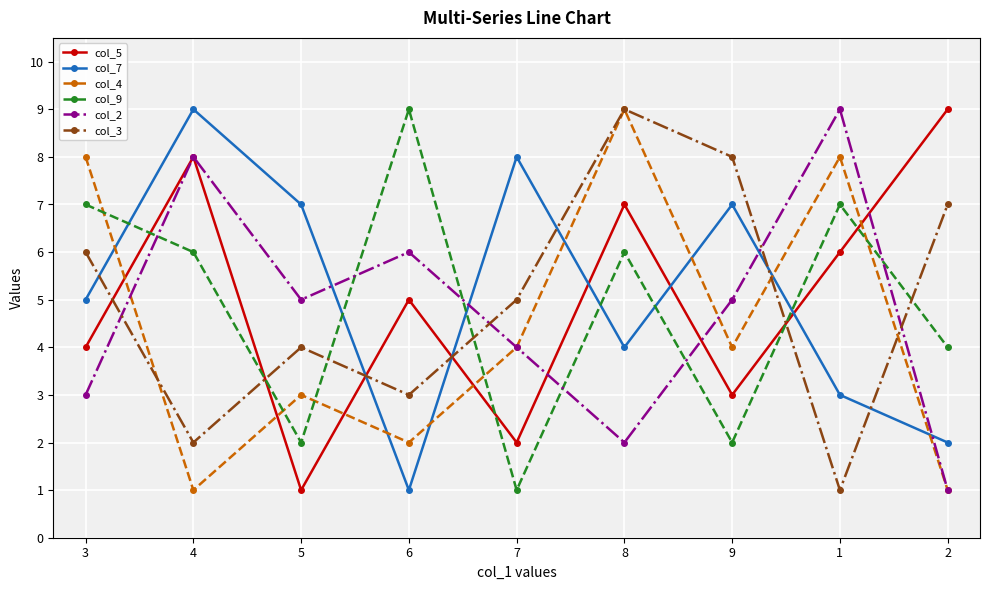

Between 4 and 7, which series saw the biggest shift?

col_5